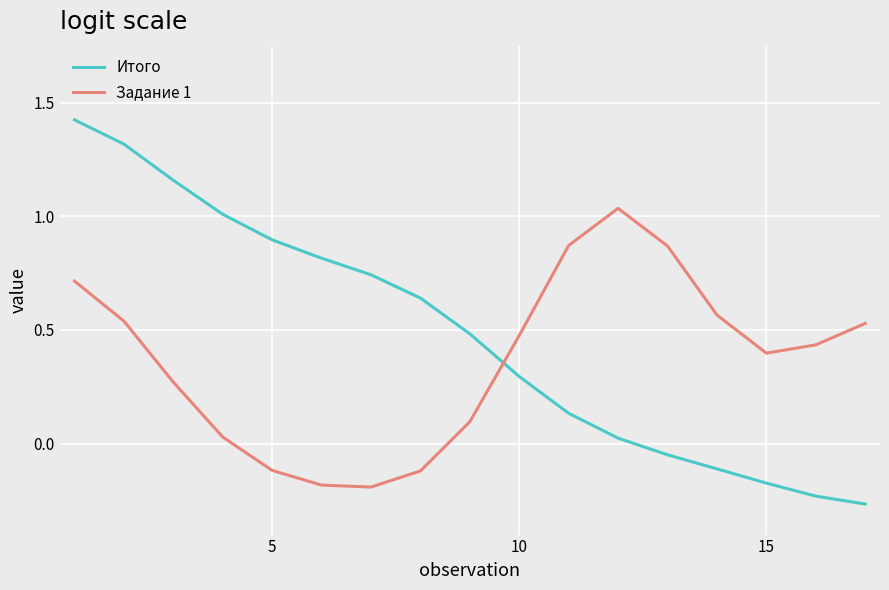

Rank the series by their average value, from lowest to highest.

Задание 1, Итого